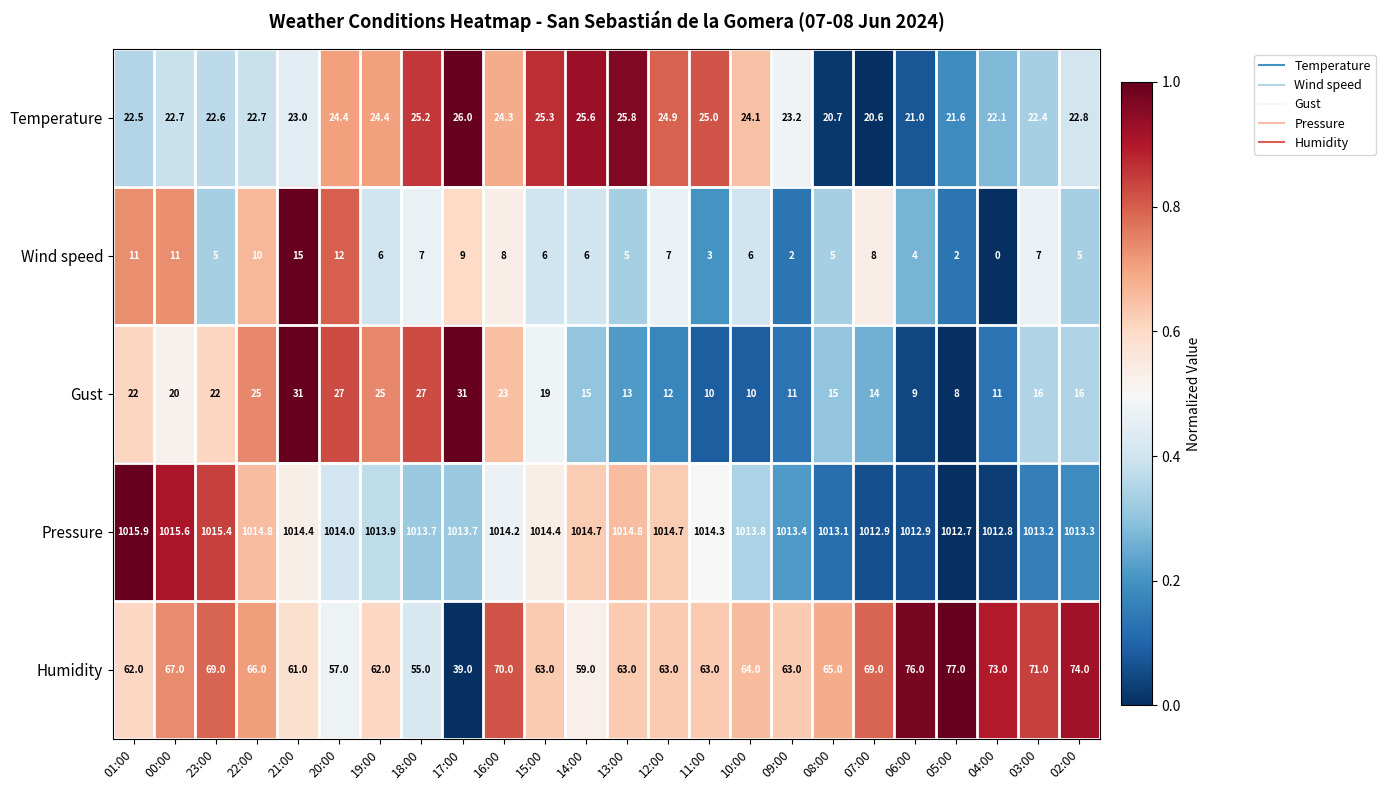

Which label corresponds to the largest value in the chart?

01:00